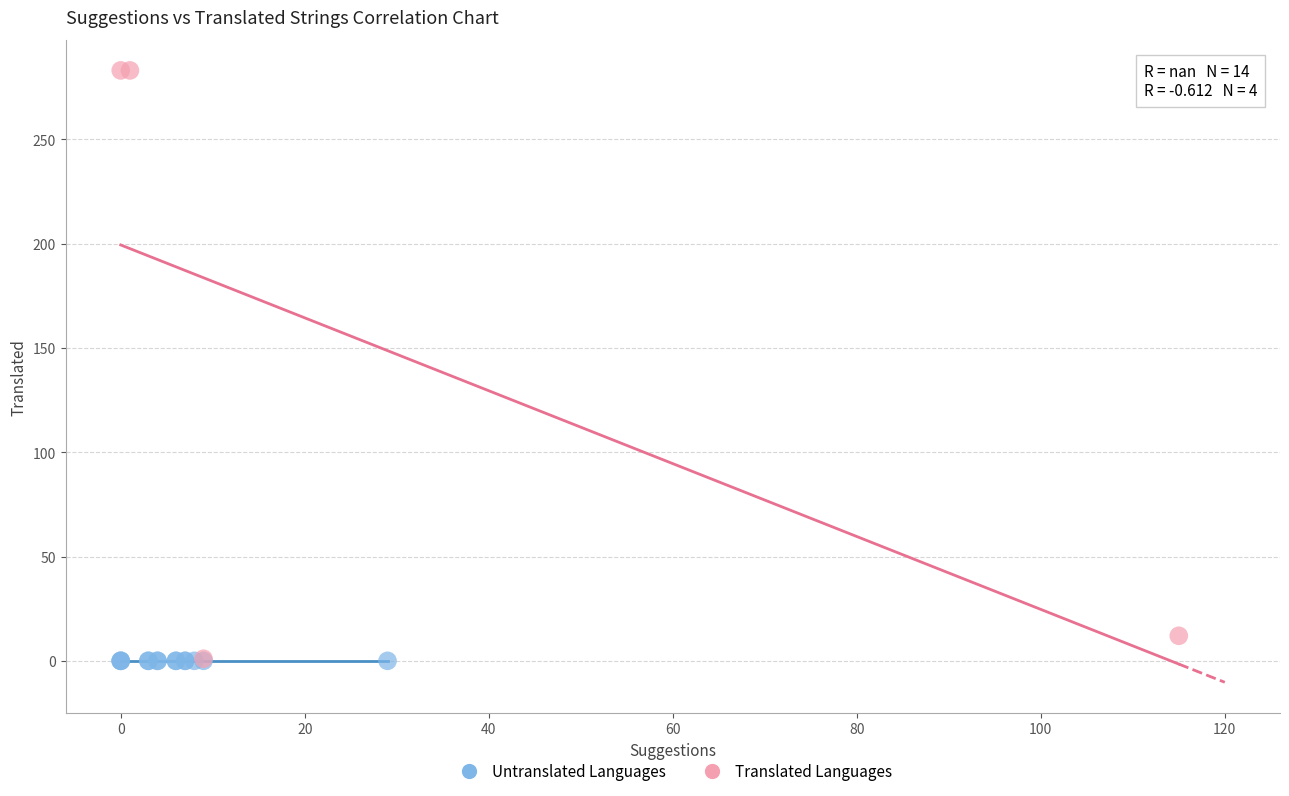

Which series reaches the maximum Y coordinate?

Translated Languages